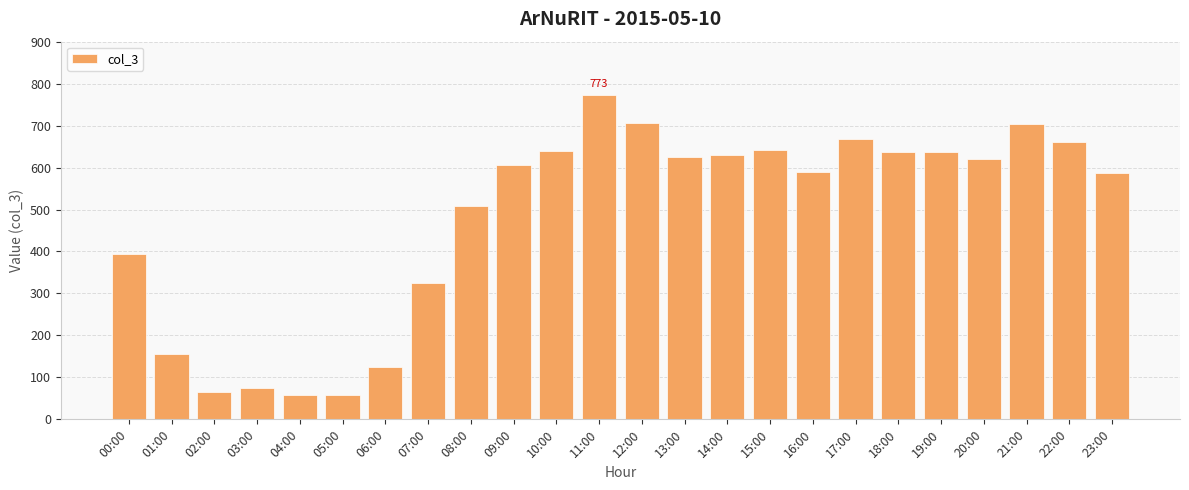

What is the sum of the values at 07:00 and 10:00?

965